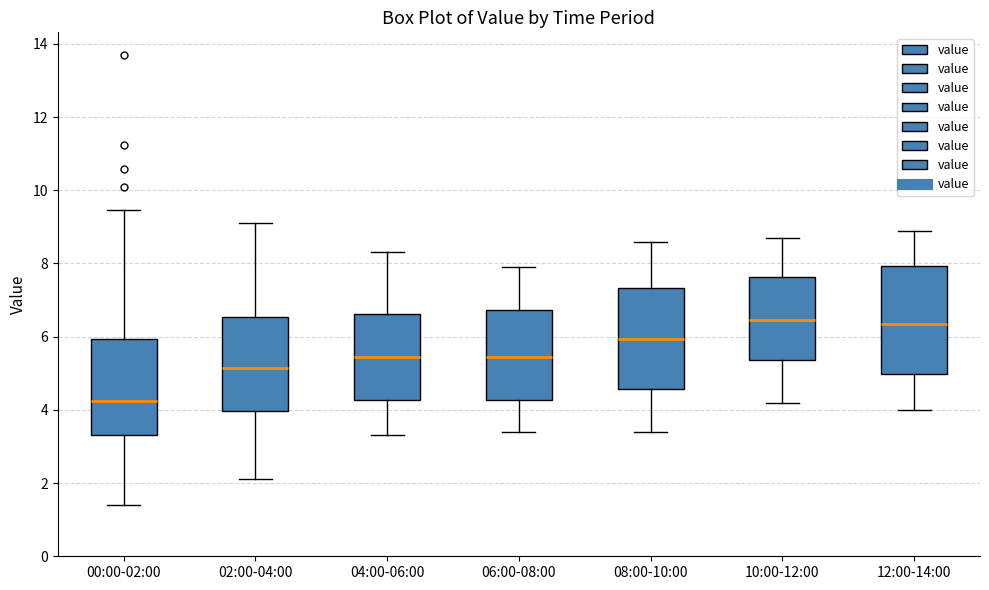

Where does the median line of the box for 04:00-06:00 sit on the y-axis? The values are not printed on the chart, so give them approximately, as read against the axis.

5.4